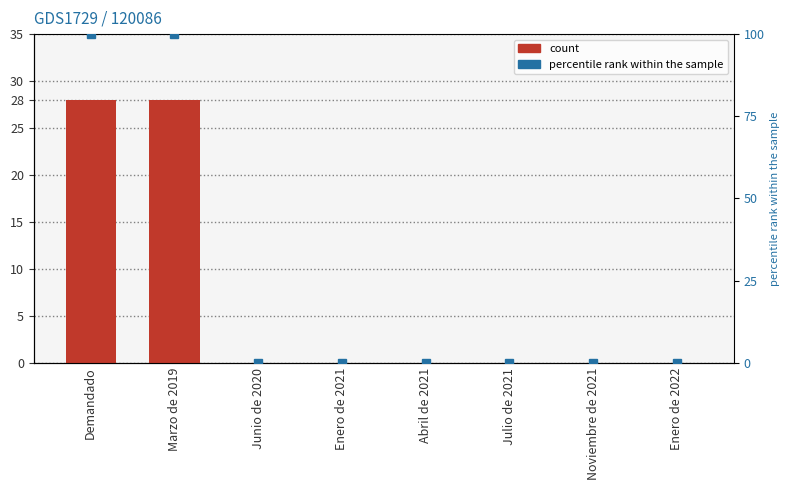

What is the difference between the maximum and second lowest values?

28